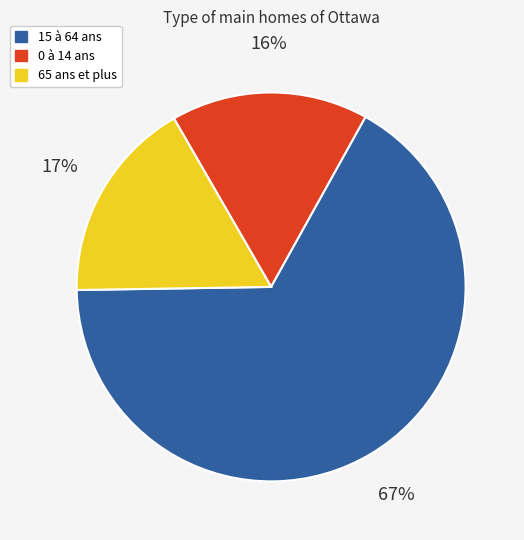

Is there a majority slice in this chart?

Yes